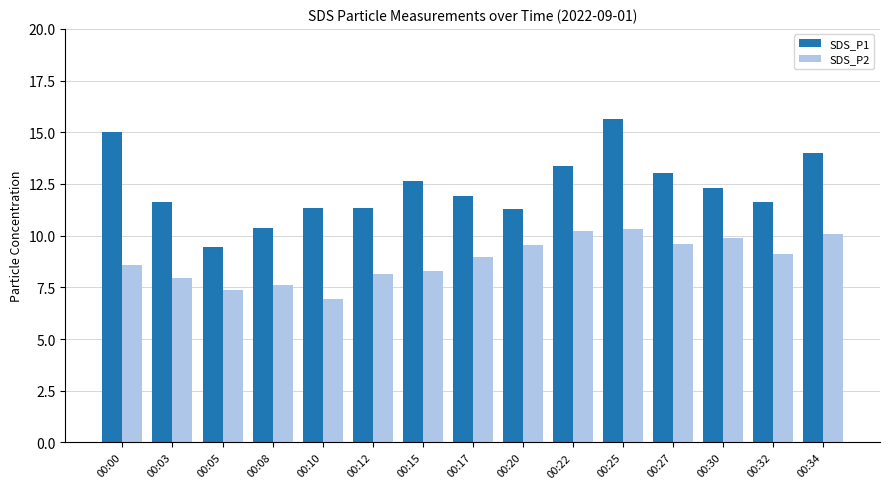

What is the sum of the SDS_P1 values at 00:03 and 00:30?

24.0